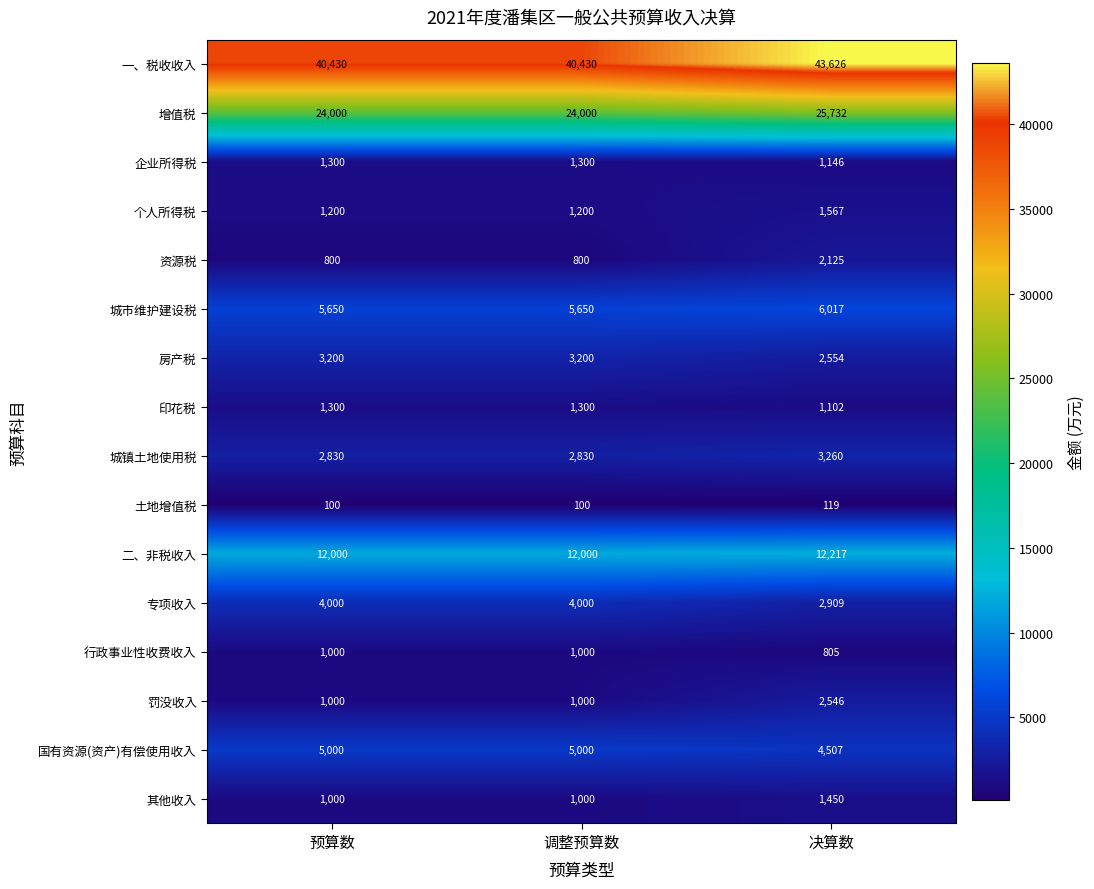

What is the approximate value of 土地增值税 at 调整预算数, to the nearest 10?

100